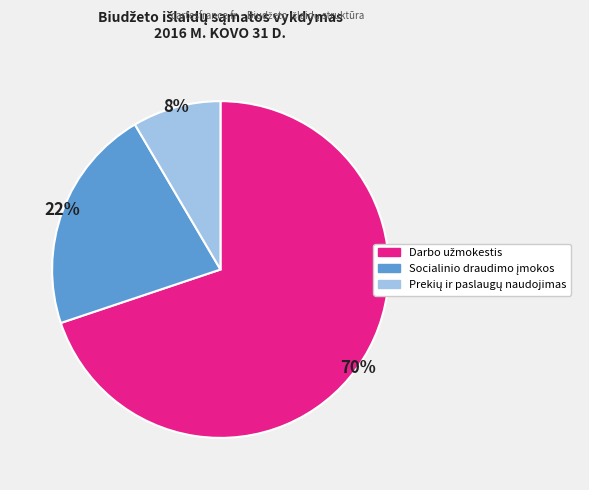

To the nearest percent, what is the average slice percentage?

33%